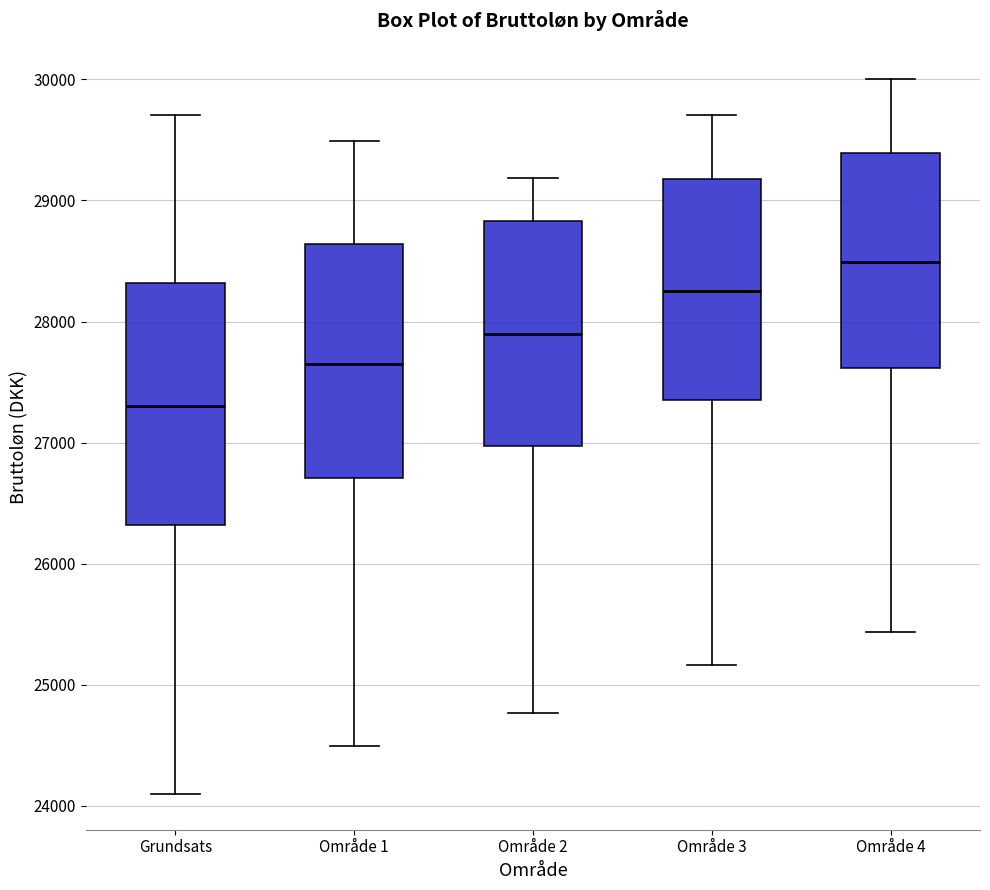

Reading left to right, transcribe this box plot: for each box, give where its median line is, the range the box spans, and where its two whiskers end, as read against the y-axis. The values are not printed on the chart, so give them approximately, as read against the axis.

Grundsats: median 27300, box 26300 to 28300, whiskers 24100 to 29700
Område 1: median 27700, box 26700 to 28600, whiskers 24500 to 29500
Område 2: median 27900, box 27000 to 28800, whiskers 24800 to 29200
Område 3: median 28200, box 27400 to 29200, whiskers 25200 to 29700
Område 4: median 28500, box 27600 to 29400, whiskers 25400 to 30000